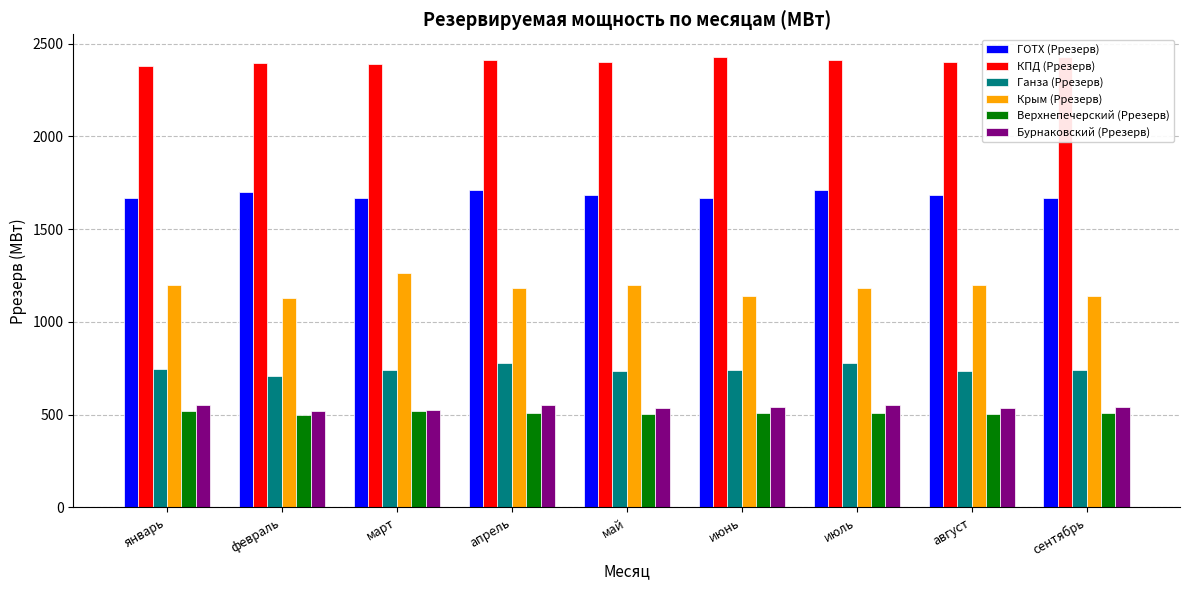

How many data points does each series have?

9